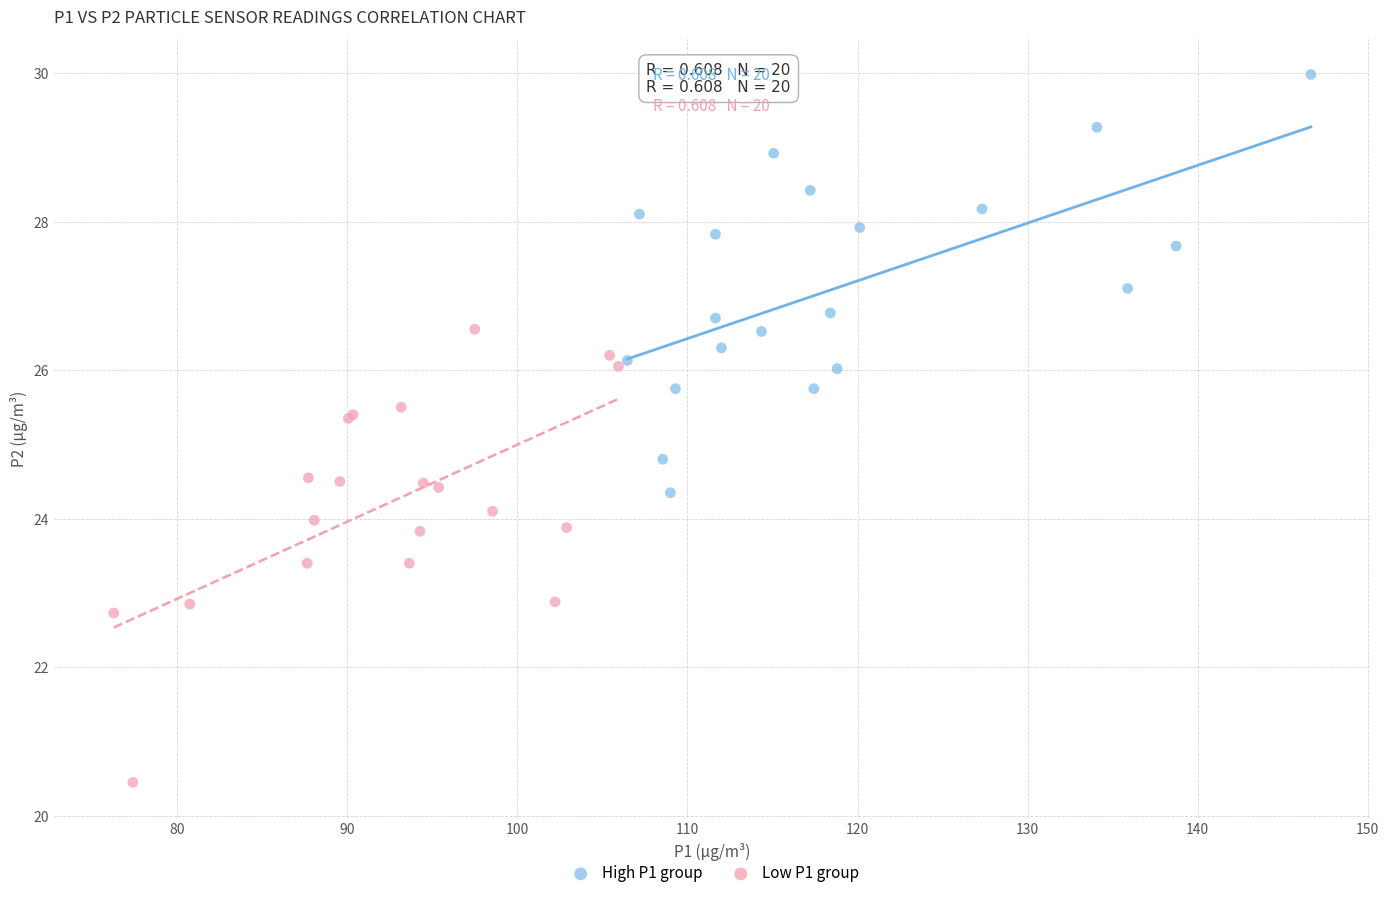

Which series has the widest spread of Y values?

Low P1 group